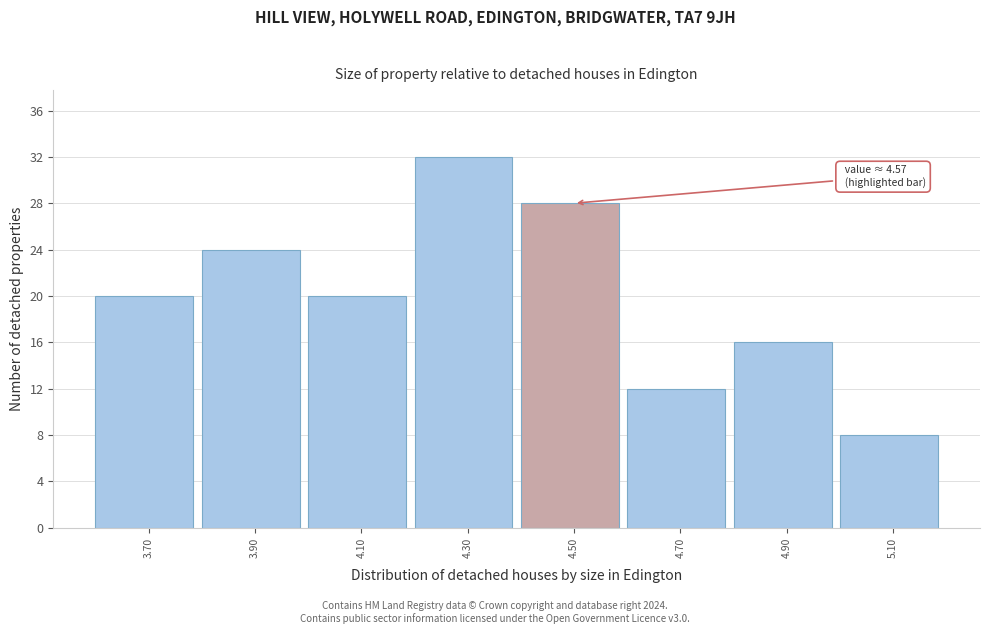

Over which range of the x-axis is the bar tallest?

4.2 to 4.4